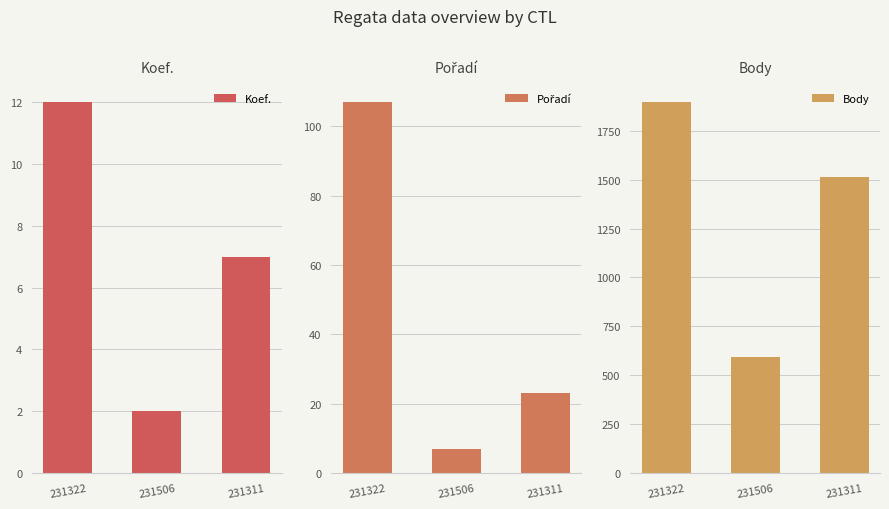

The Pořadí series shows 13 at 231311. True or false?

False